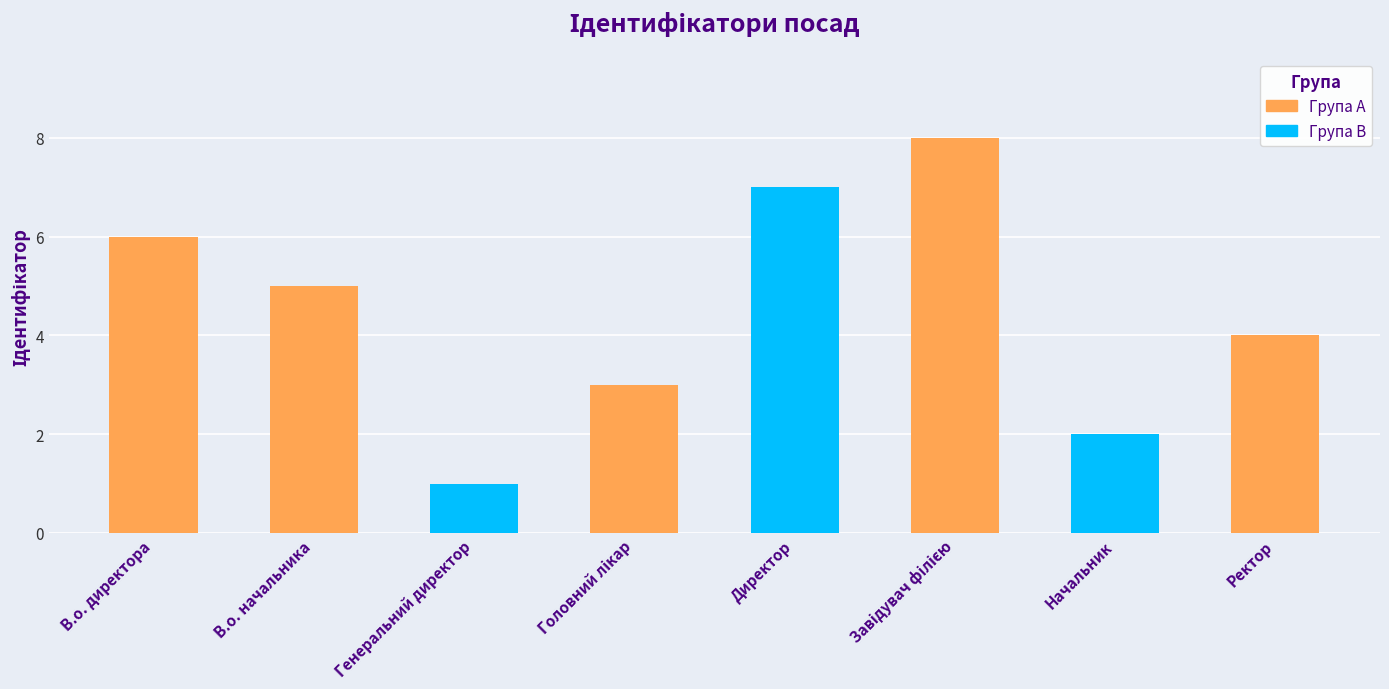

Reading left to right, list all the values displayed in this chart.

6	5	1	3	7	8	2	4